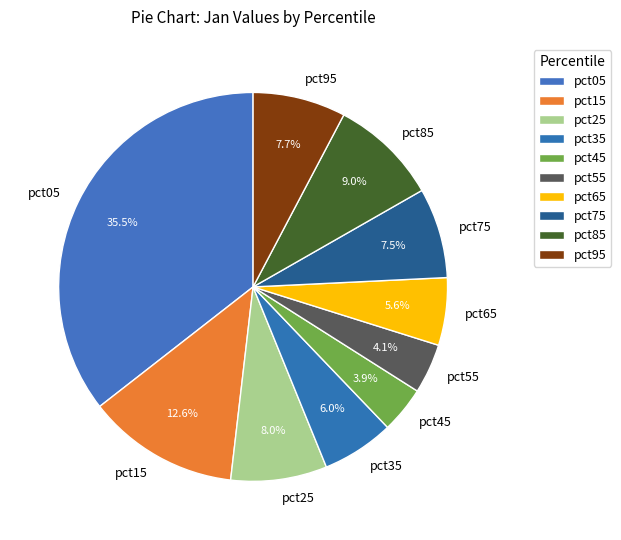

Does pct65 account for over 50% of the chart?

No